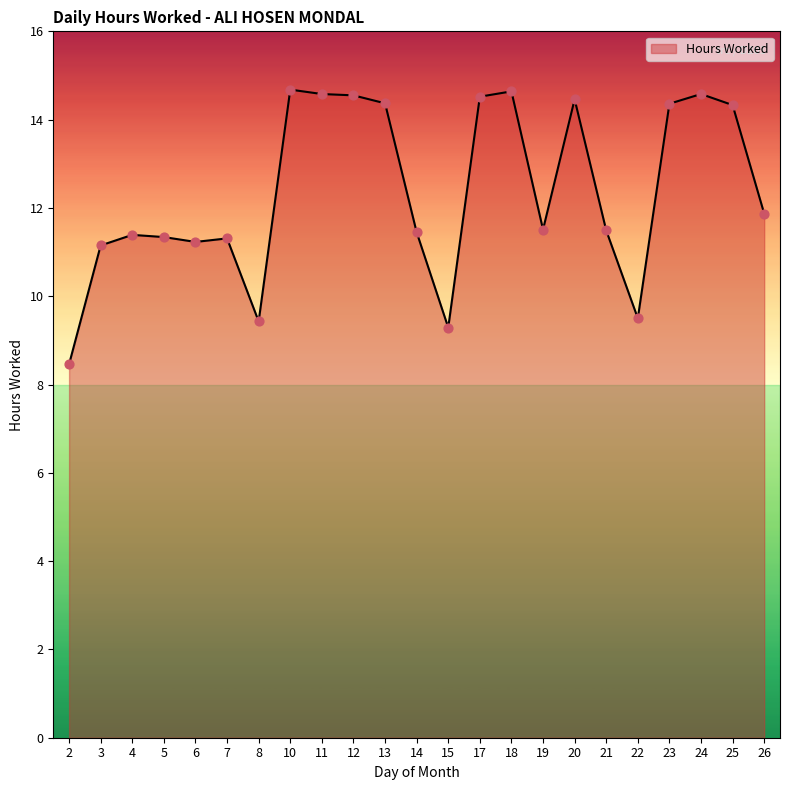

What is the change in value from 7 to 22?

-1.8